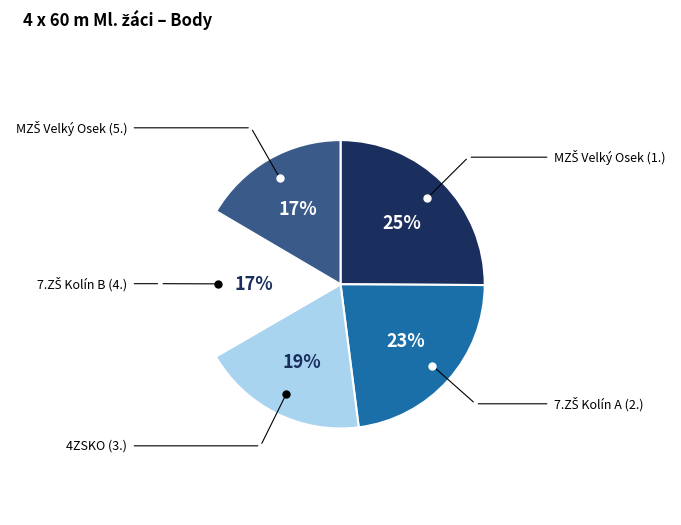

To the nearest percent, what is the average slice percentage?

20%